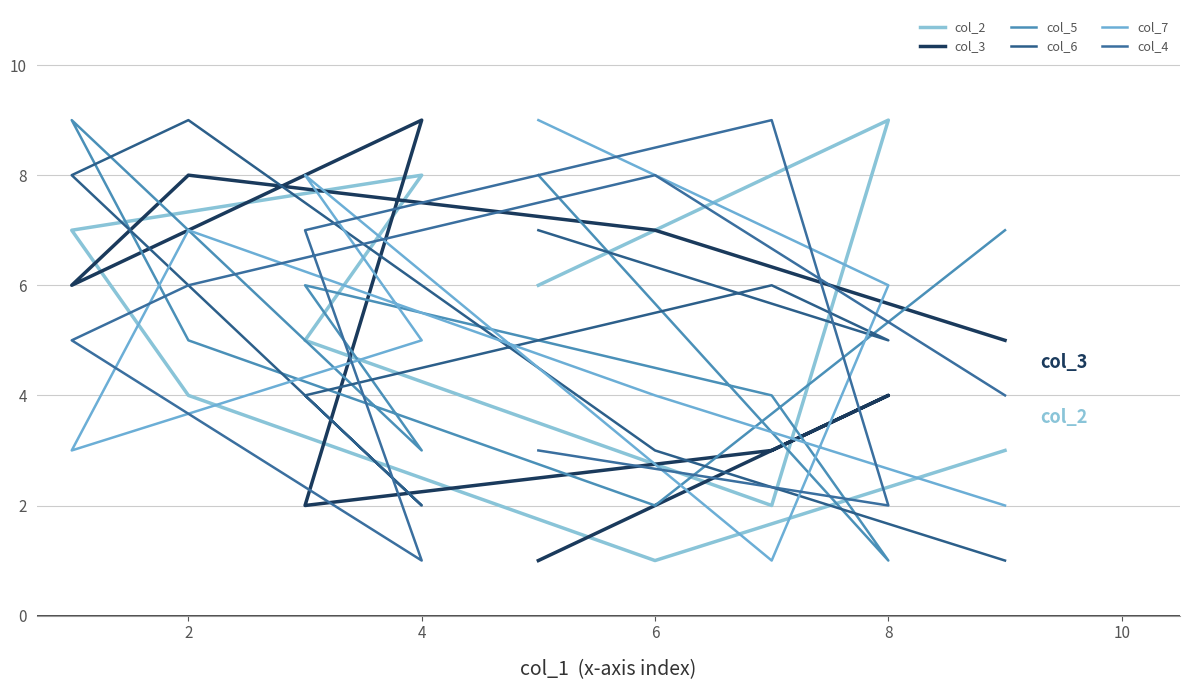

The col_2 series shows 0 at 6. True or false?

False